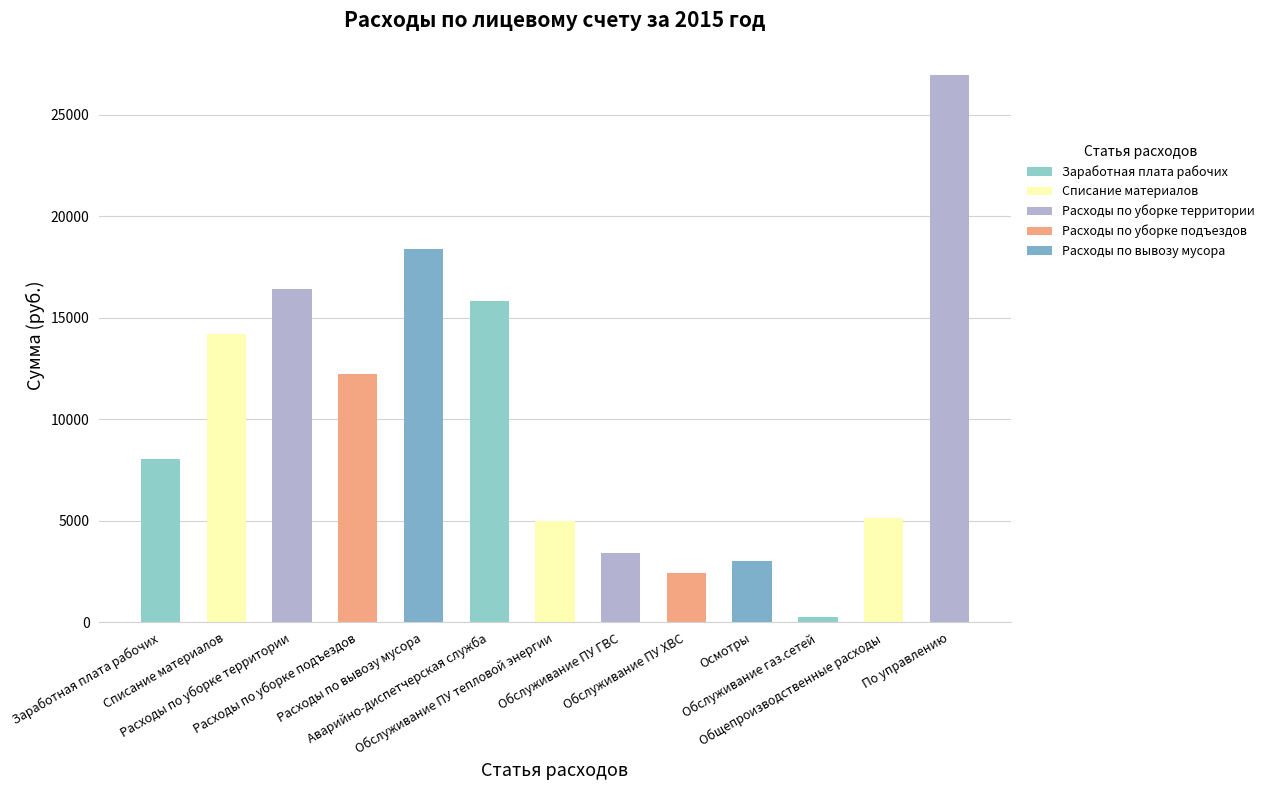

What is the change in value from Обслуживание ПУ тепловой энергии to Обслуживание ПУ ГВС?

-1551.7